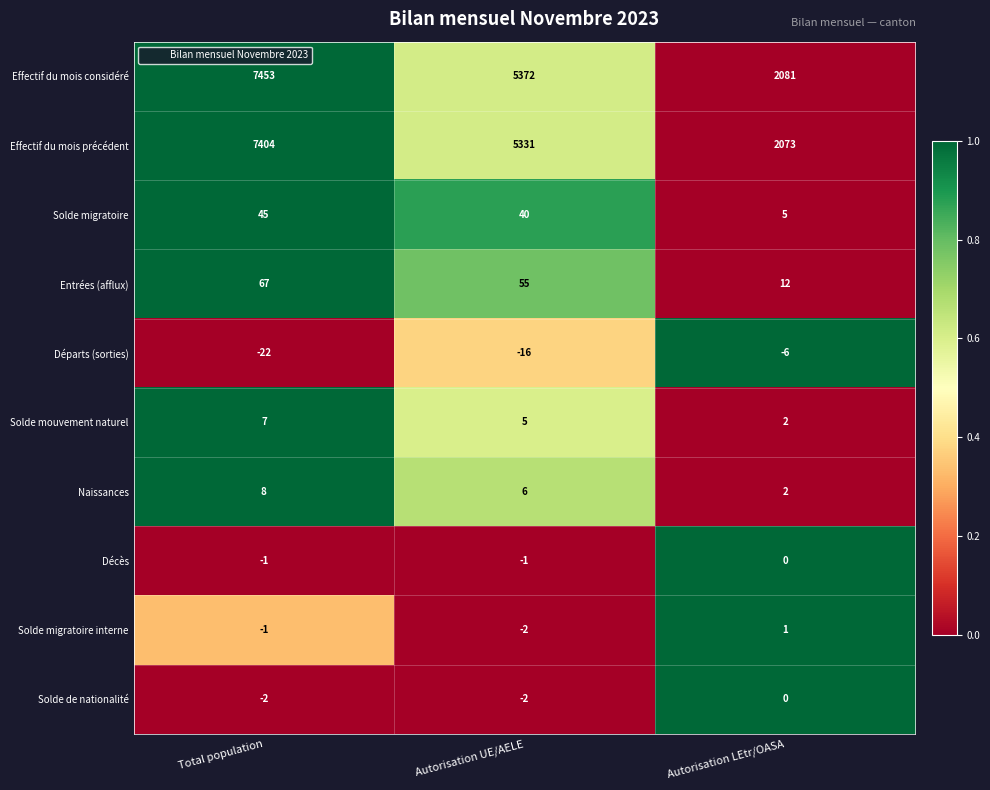

Where is Effectif du mois précédent nearest to the value 4738?

Autorisation UE/AELE